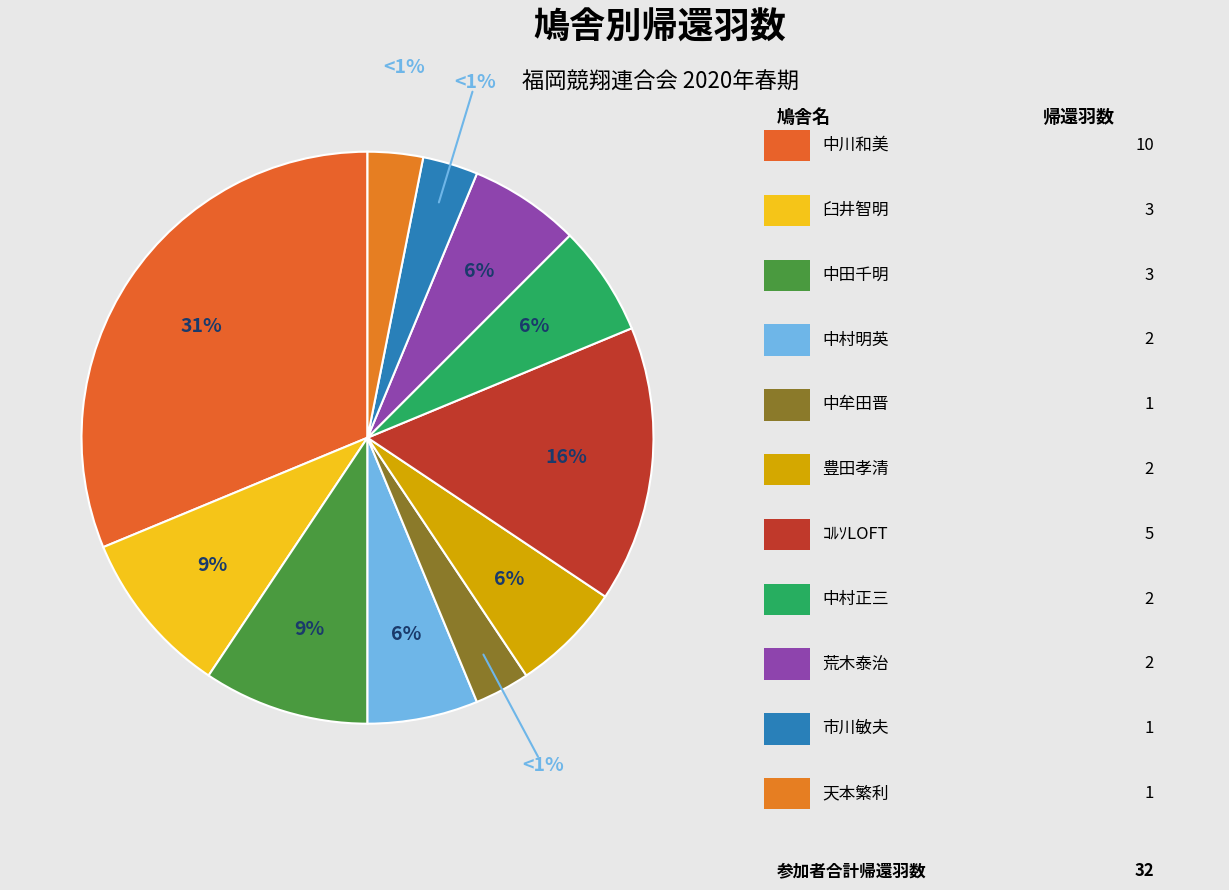

What is the ratio of the value at 荒木泰治 to the value at 中村明英?

1.0